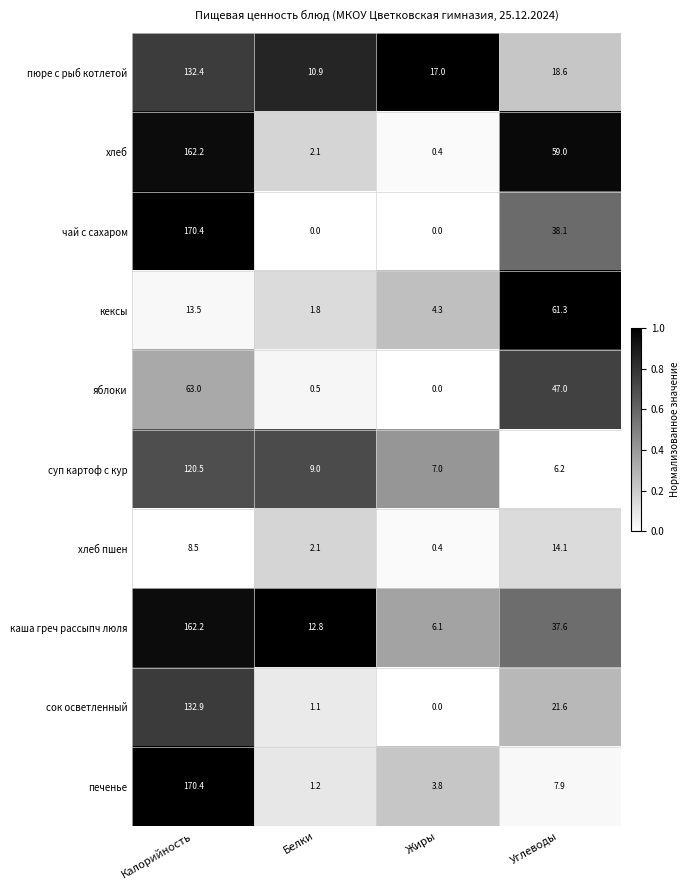

At which category is the sum across all series the highest?

Калорийность